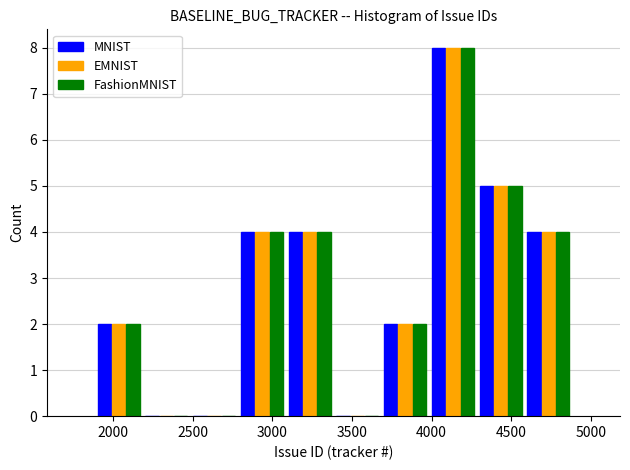

In the MNIST series, which range on the x-axis has the tallest bar?

4000 to 4300